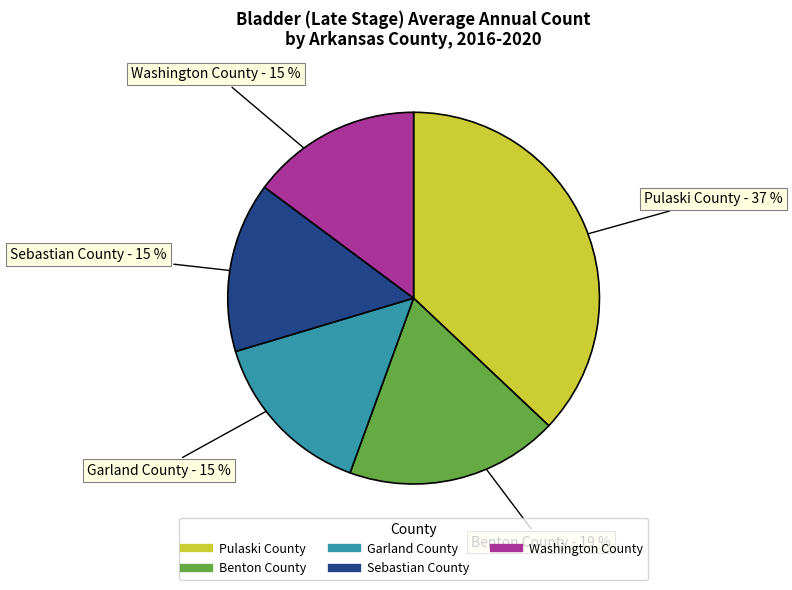

Is Sebastian County the majority of the pie?

No